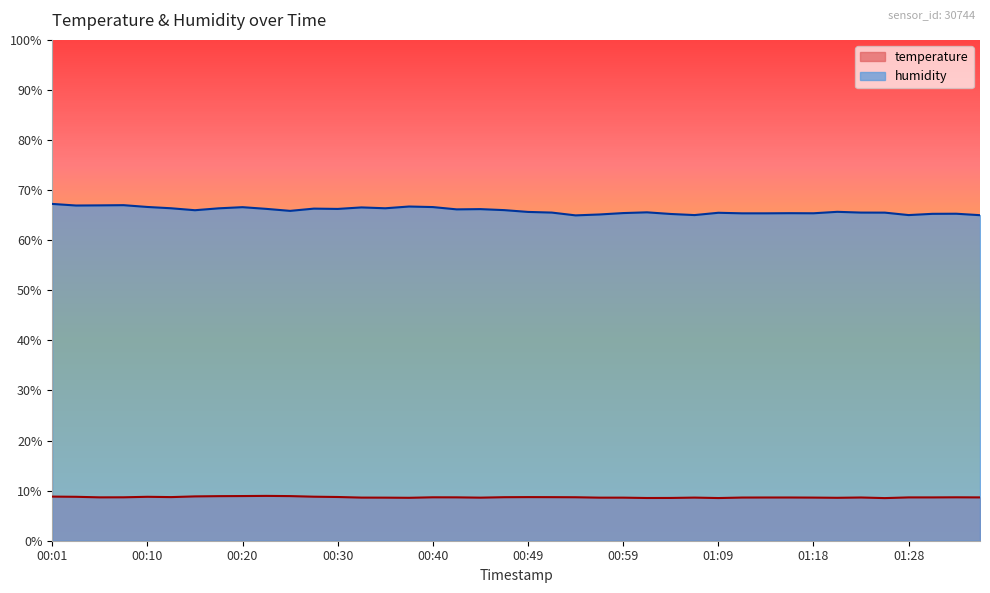

True or false: humidity and temperature intersect in this chart.

False